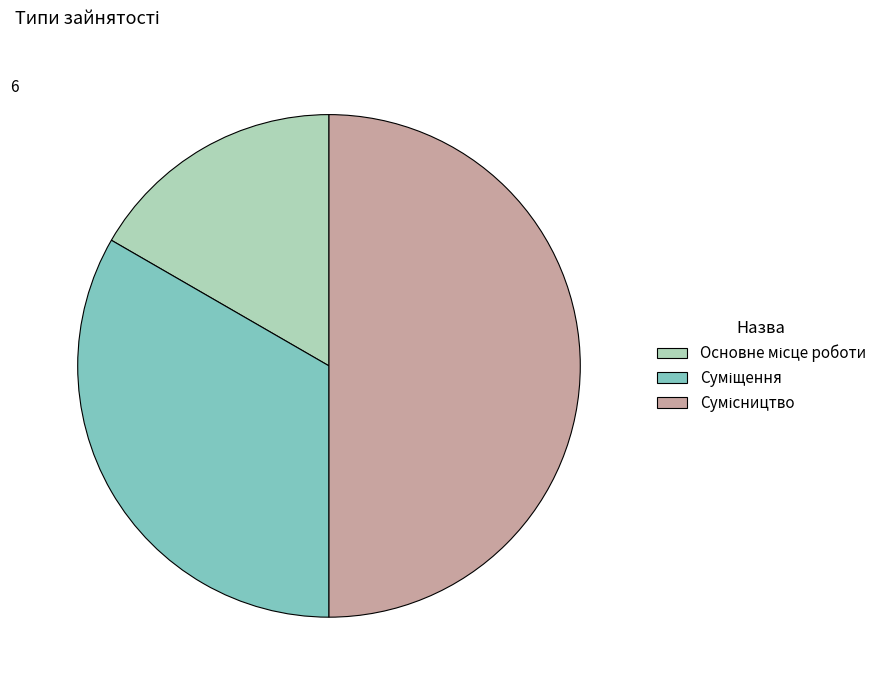

Do Суміщення and Сумісництво together represent more than half of the pie?

Yes